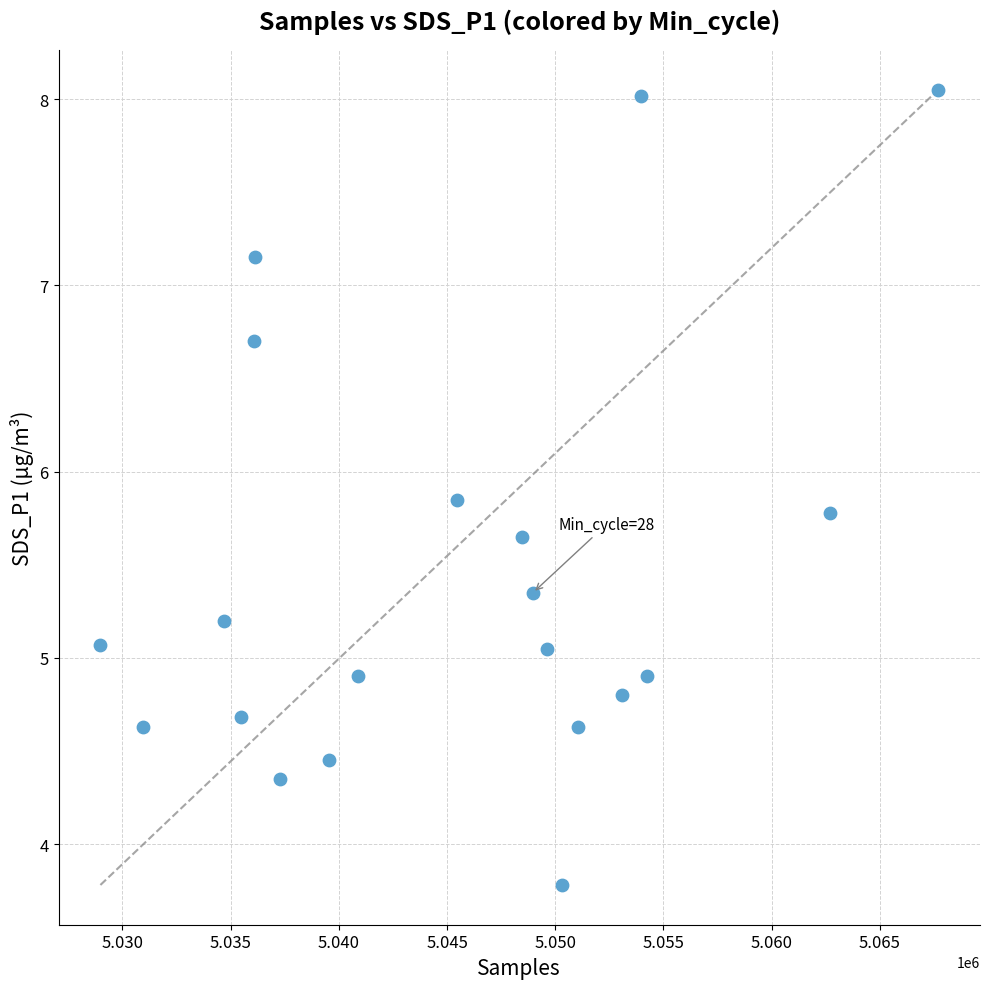

What is the range of X values (max minus min)?

38720.0